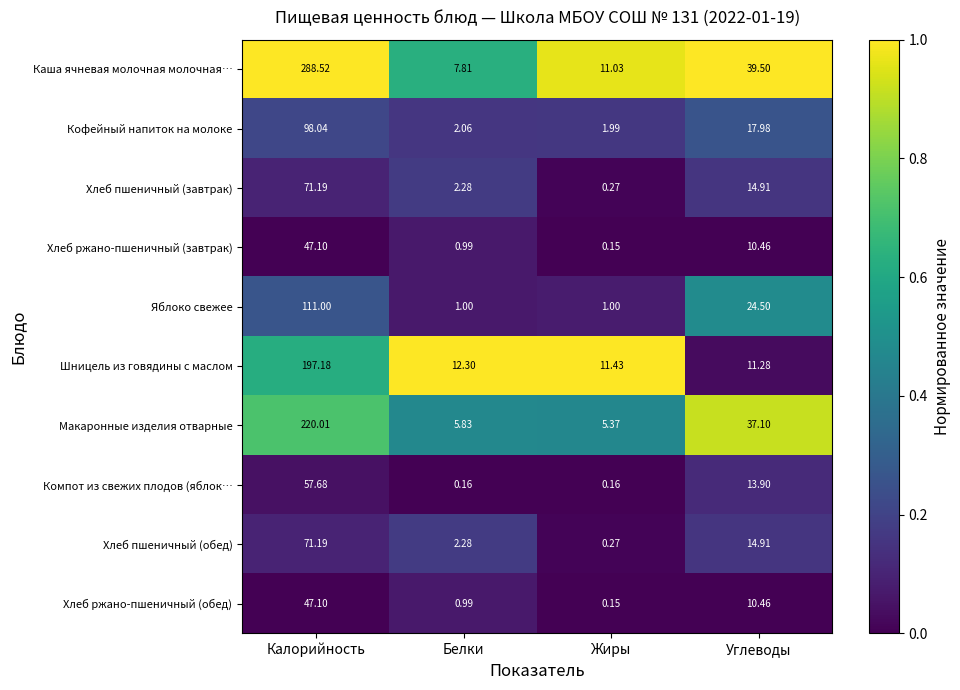

At which label does Каша ячневая молочная молочная… first exceed 39?

Калорийность